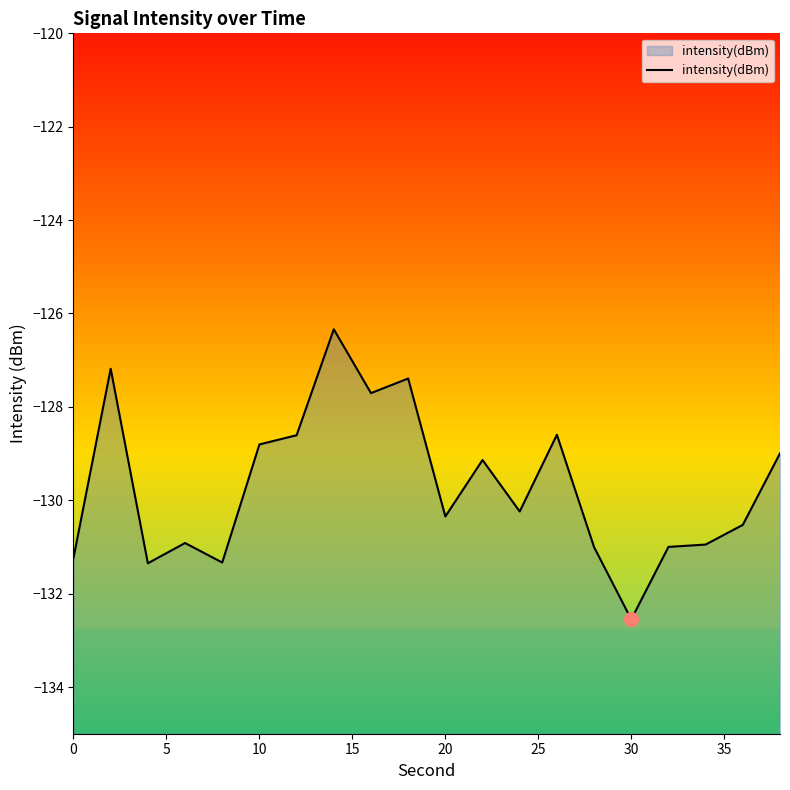

The chart shows a value of -128.8 at 10. True or false?

True